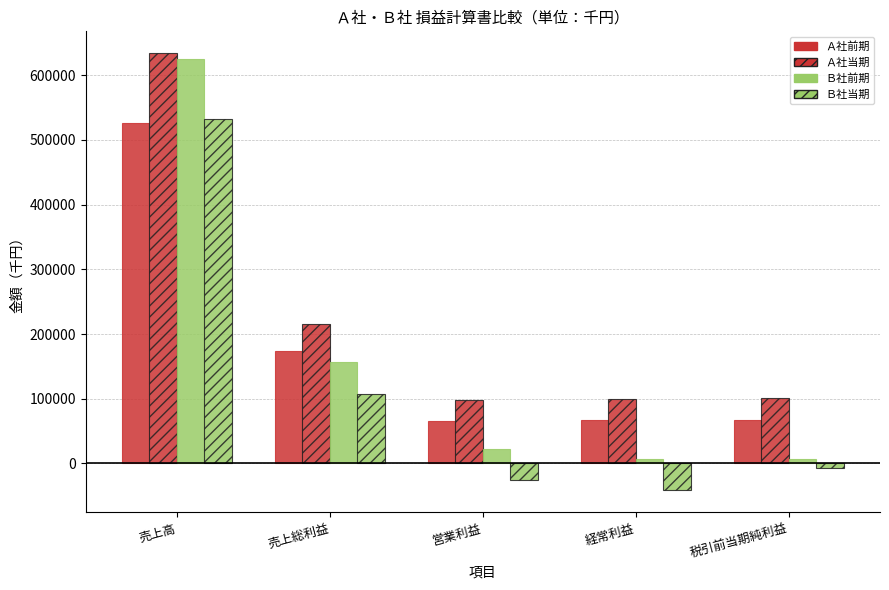

What is the highest value of the Ｂ社前期 series?

625200